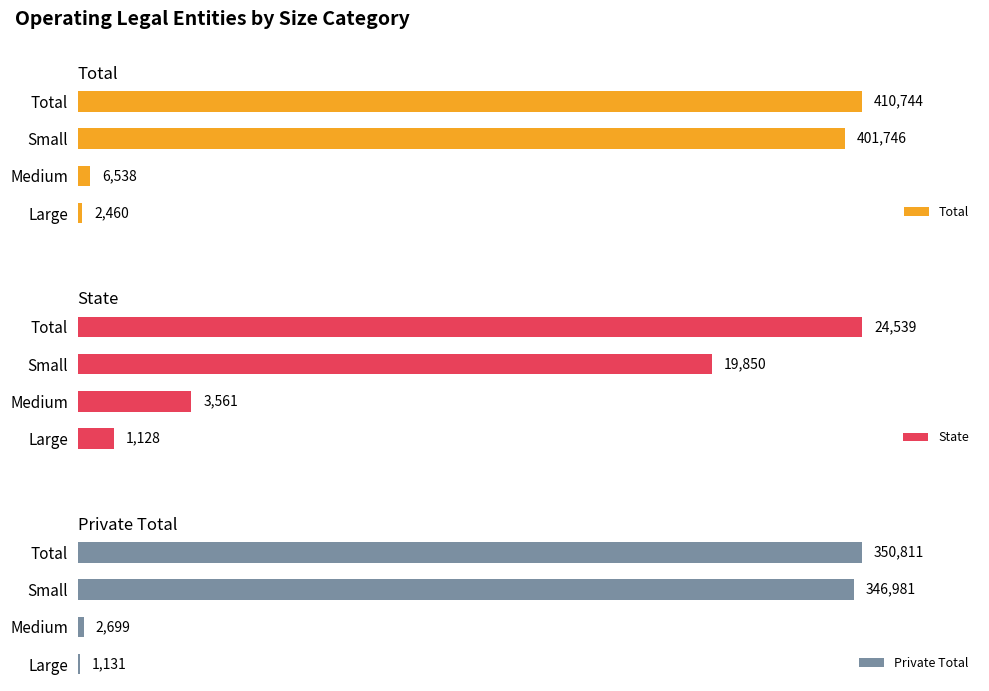

Rank the categories by Total value from highest to lowest.

Total, Small, Medium, Large